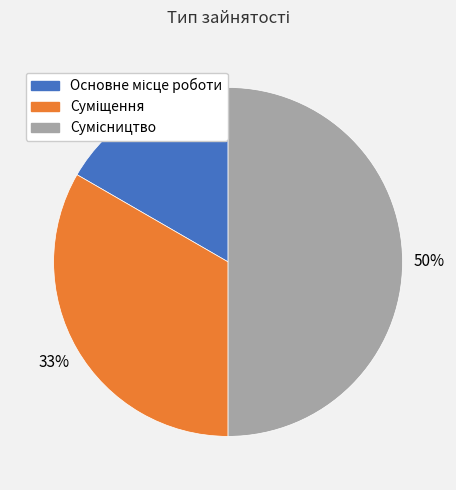

To the nearest percent, what is the average slice percentage?

33%